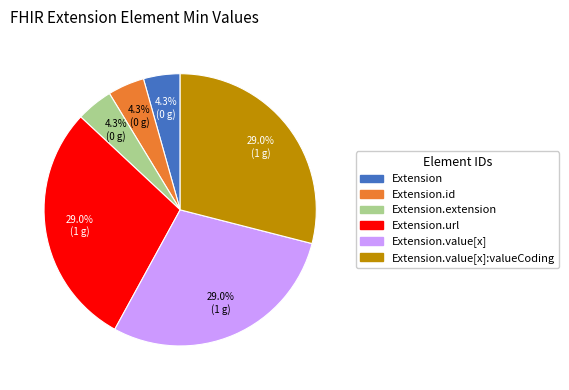

Is there a majority slice in this chart?

No